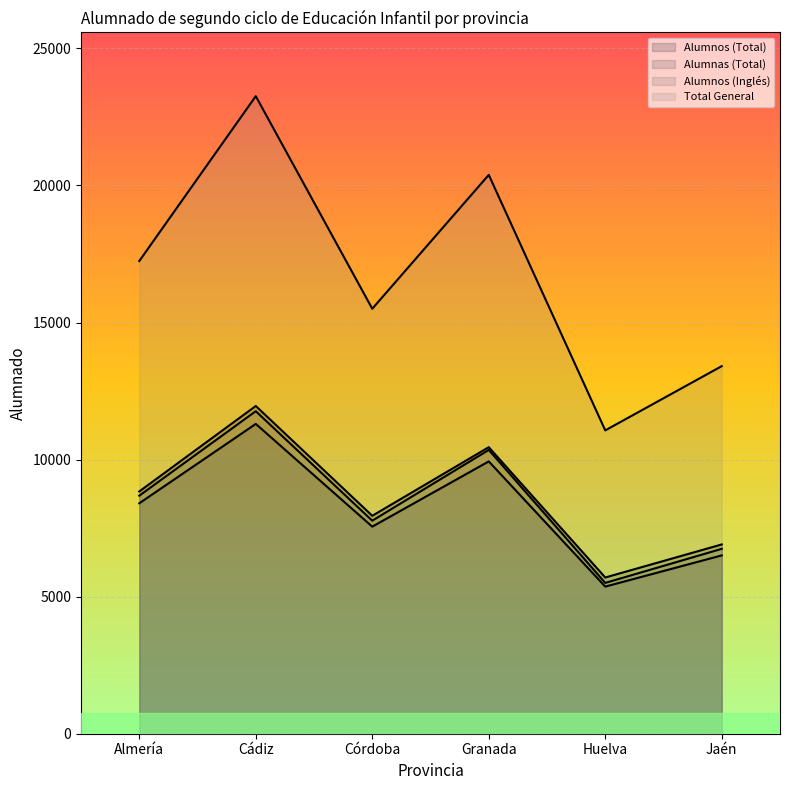

Which series has the widest spread of values?

Total General